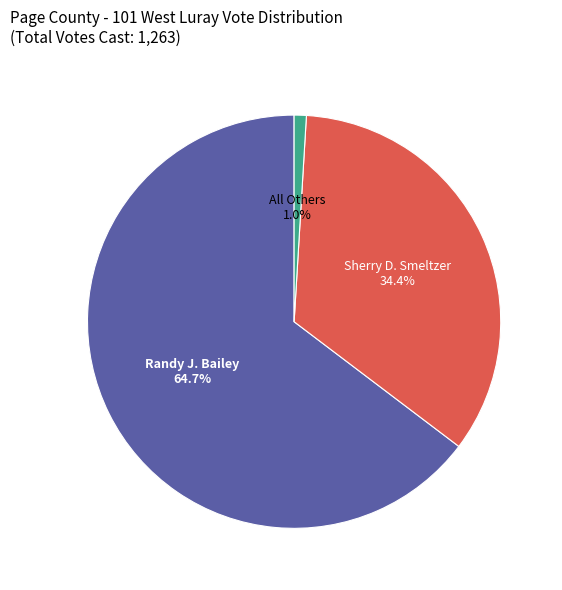

Is it true that All Others is 1% of the pie?

True